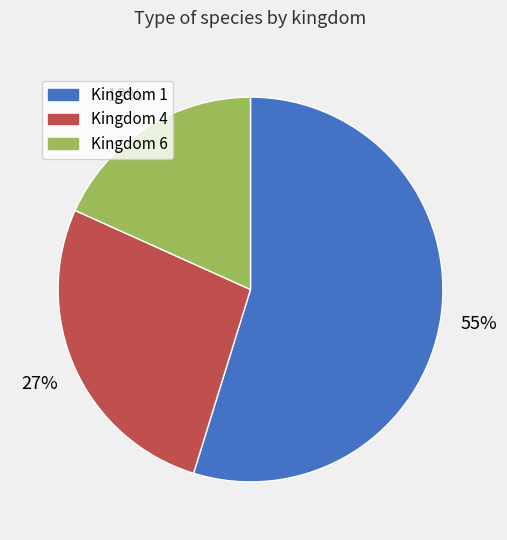

How many slices are in this pie chart?

3